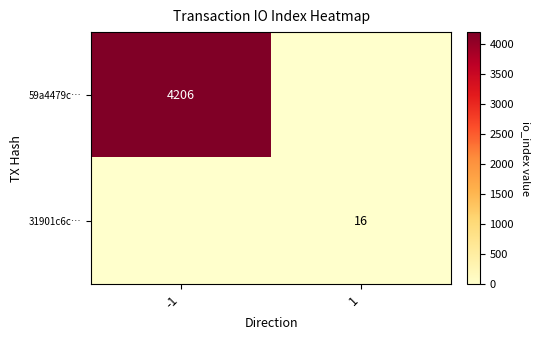

The 59a4479c… series shows 4206 at -1. True or false?

True